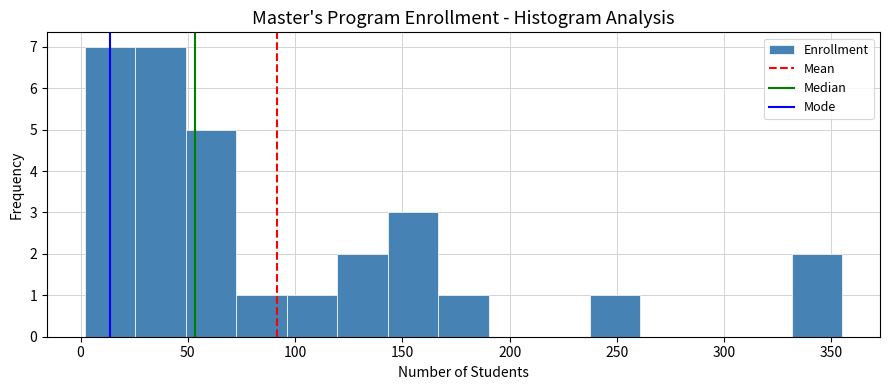

Reading left to right, transcribe this chart: for each bar, give the range it covers on the x-axis and its height. Neither the bar edges nor the heights are printed on the chart, so give them approximately, as read against the axes.

0 to 25: 7
25 to 50: 7
50 to 75: 5
75 to 95: 1
95 to 120: 1
120 to 145: 2
145 to 165: 3
165 to 190: 1
190 to 215: 0
215 to 235: 0
235 to 260: 1
260 to 285: 0
285 to 310: 0
310 to 330: 0
330 to 355: 2